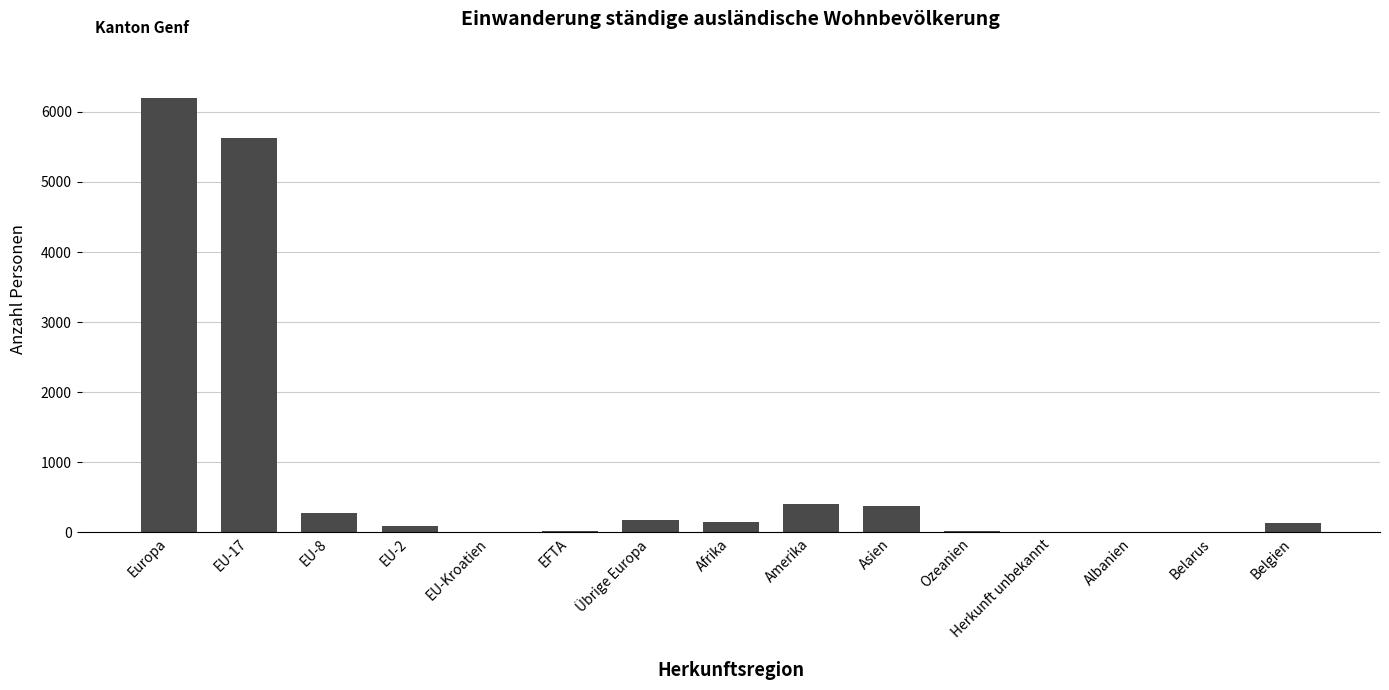

What is the sum of all values?

13486